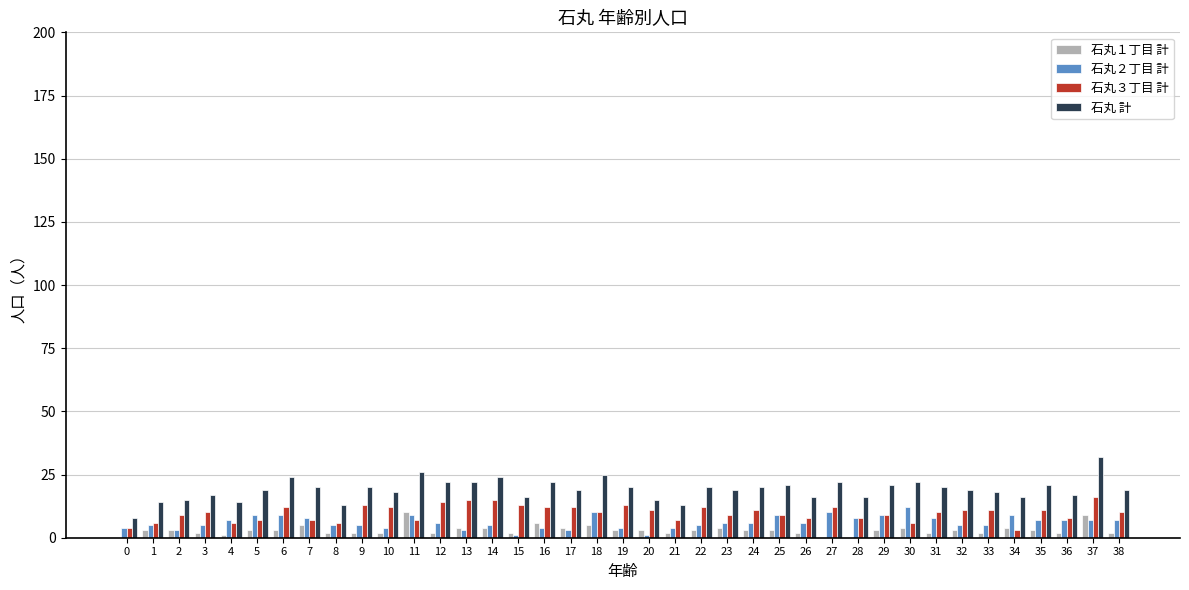

The value of 石丸２丁目 計 at 14 is 5. True or false?

True